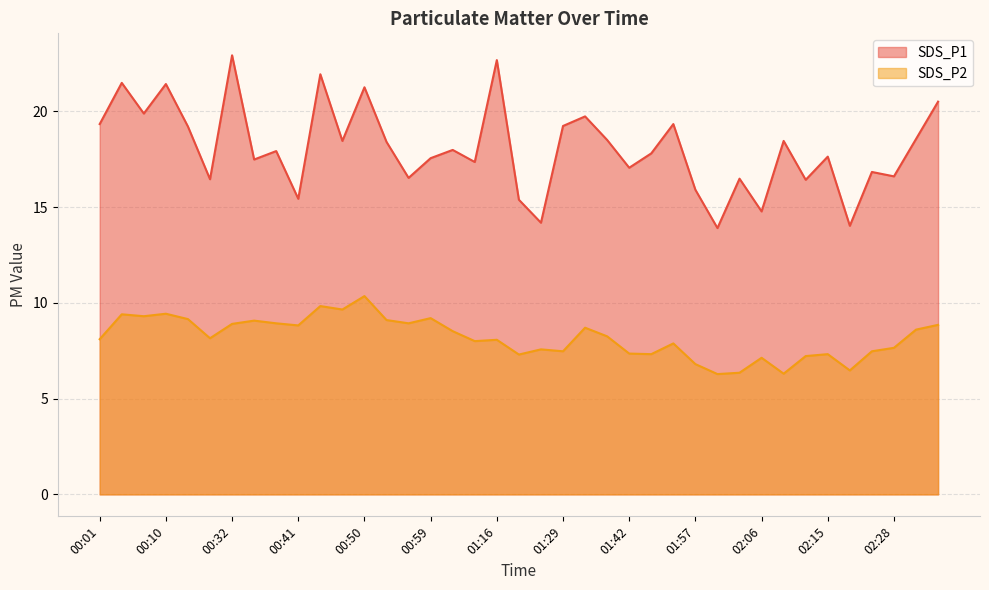

How many values in the SDS_P2 series exceed 8?

22